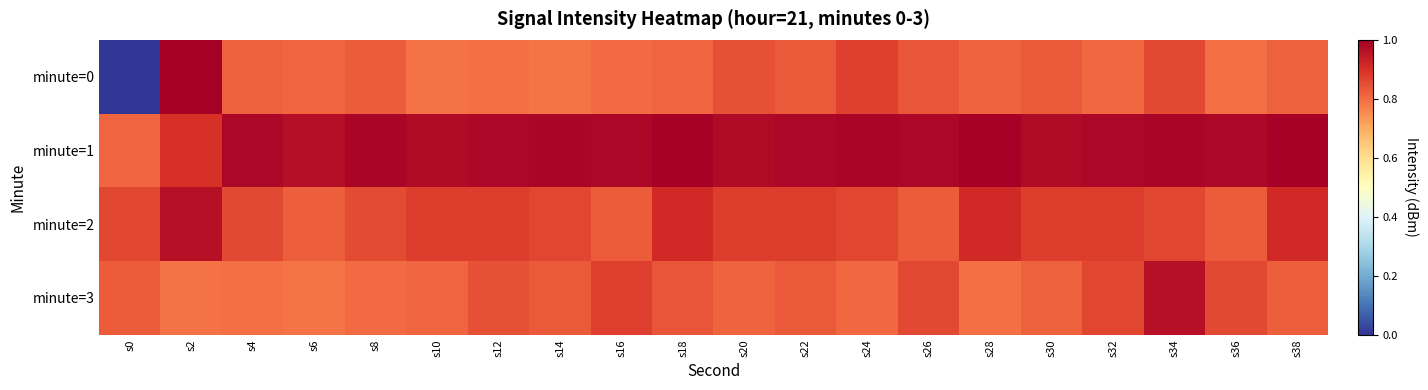

List the series in order of their overall mean, lowest first.

minute=0, minute=3, minute=2, minute=1